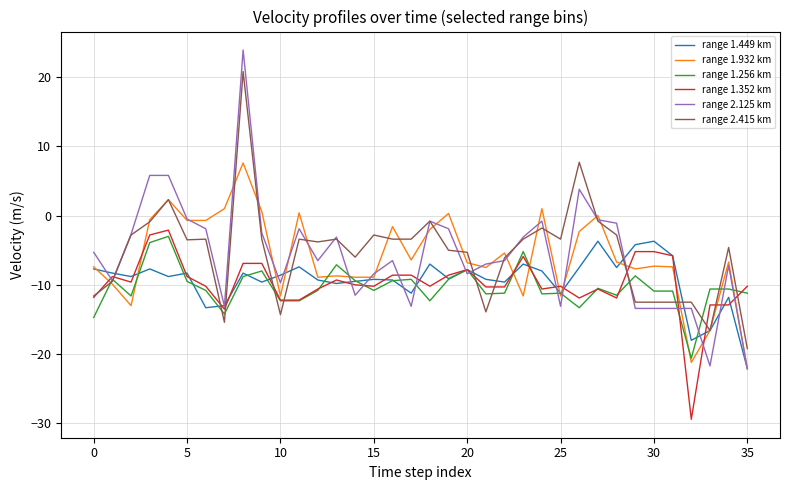

What is the maximum value shown in the chart?

23.9